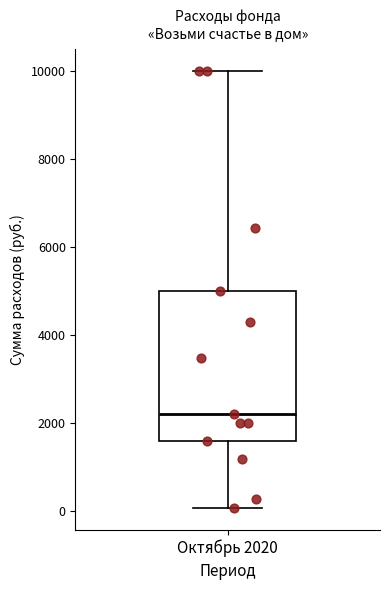

Transcribe this box plot: give where the median line is, the range the box spans, and where the two whiskers end, as read against the y-axis. The values are not printed on the chart, so give them approximately, as read against the axis.

median 2200, box 1600 to 5000, whiskers 0 to 10000